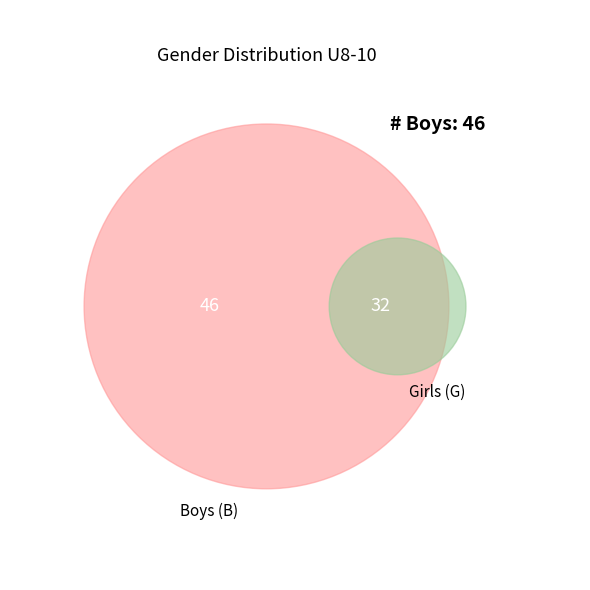

To the nearest percent, what is the difference between the G and B slice percentages?

18%